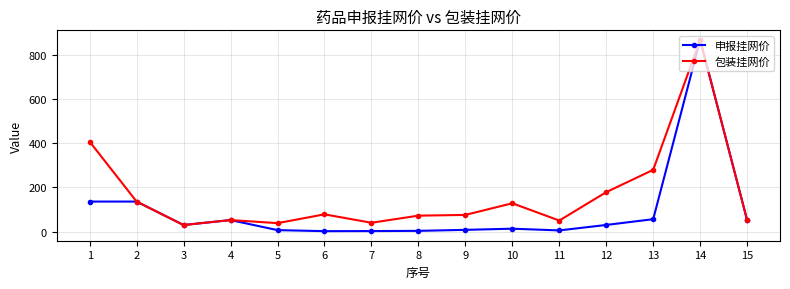

What is the highest value of the 申报挂网价 series?

870.0